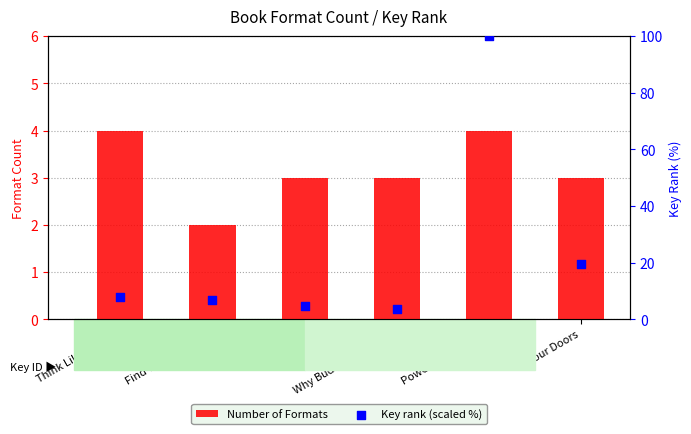

Which series has the largest total across all categories?

Key rank (scaled %)